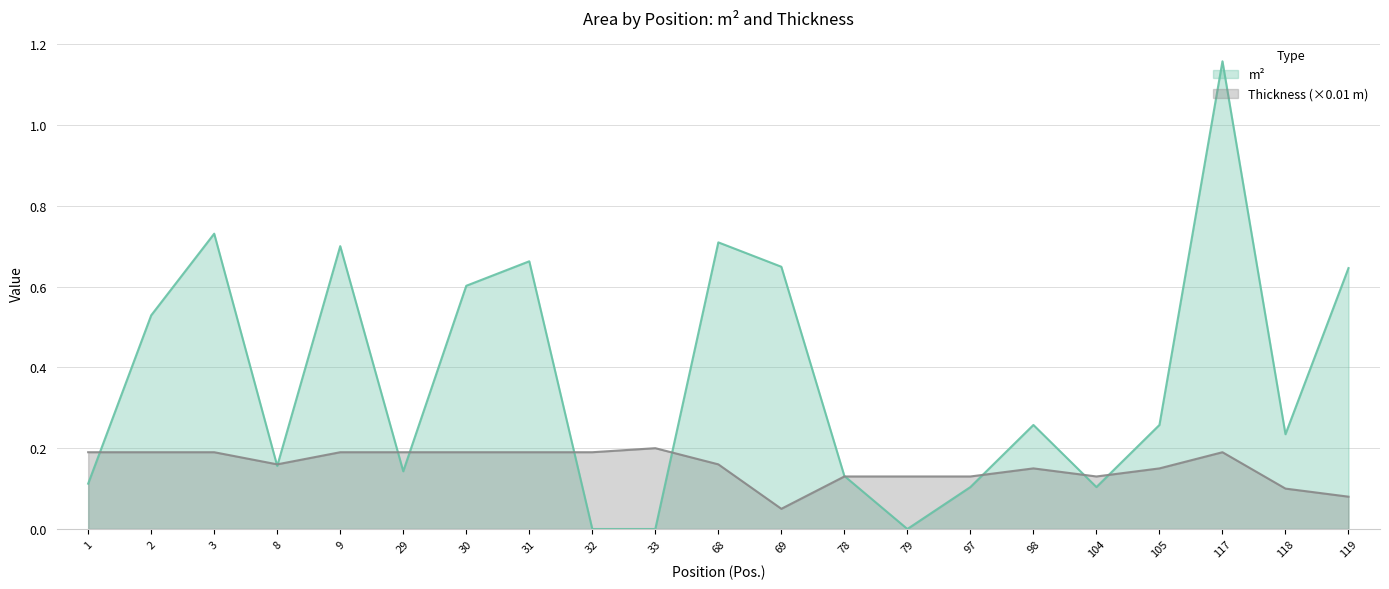

What is the maximum value shown in the chart?

1.2